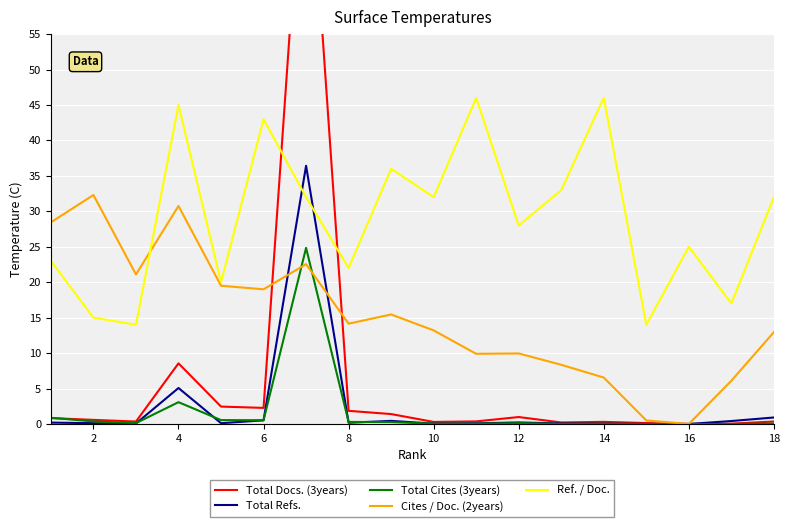

True or false: Total Cites (3years) and Ref. / Doc. intersect in this chart.

False